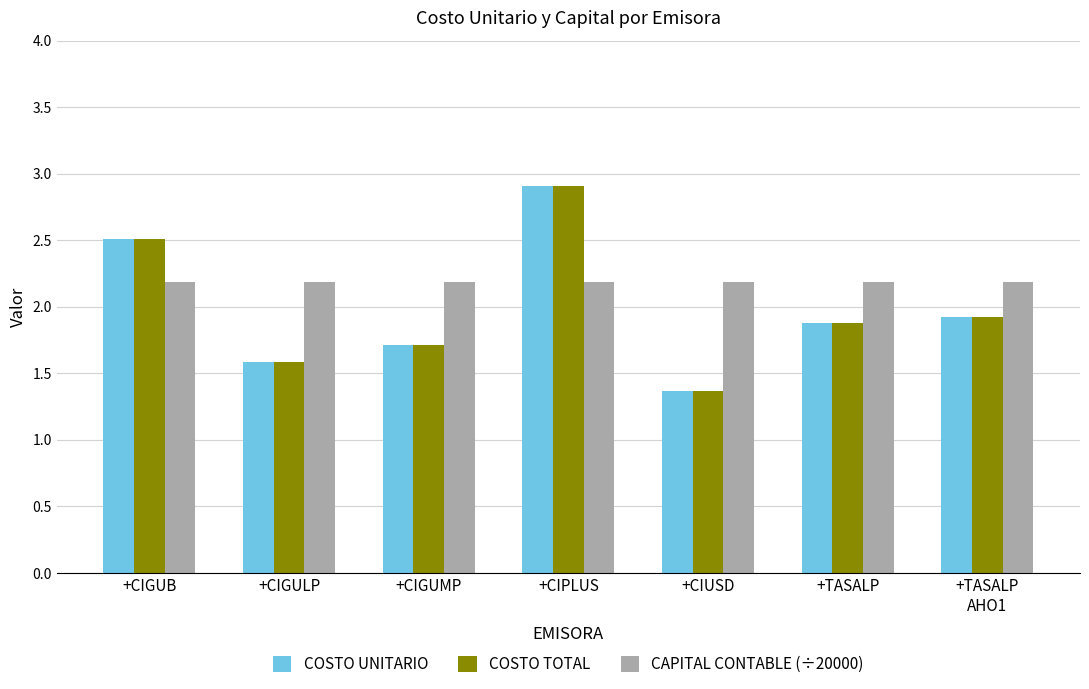

The CAPITAL CONTABLE (÷20000) series shows 2.2 at +TASALP
AHO1. True or false?

True